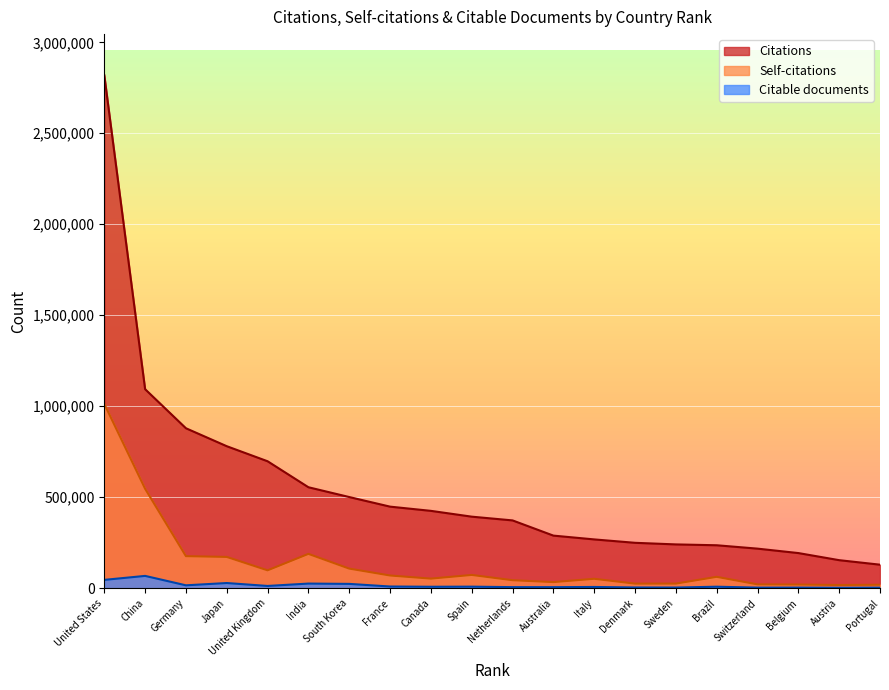

What is the label of the 14th point from the left?

Denmark